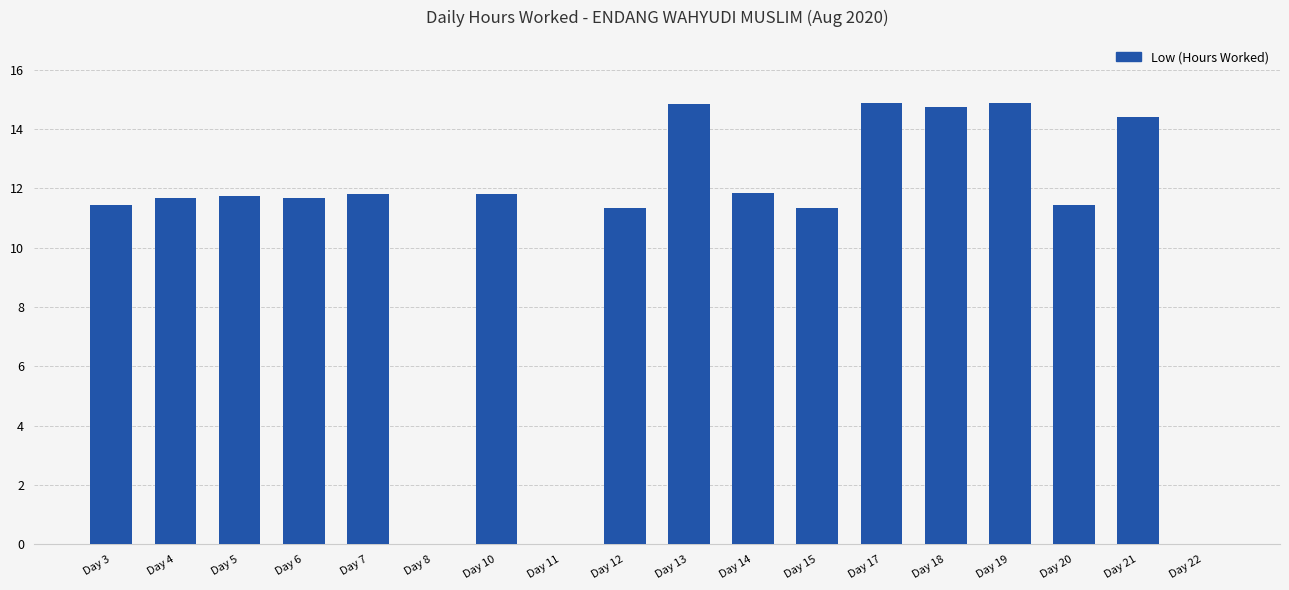

What is the sum of all values?

189.8